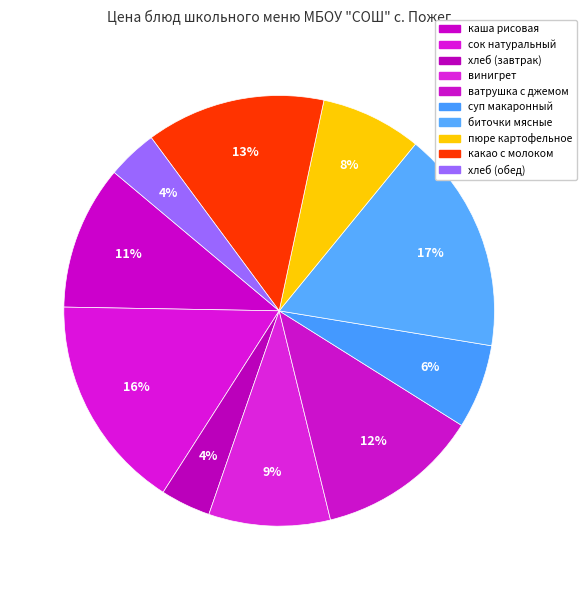

Which category has the smallest portion of the pie?

хлеб (завтрак)